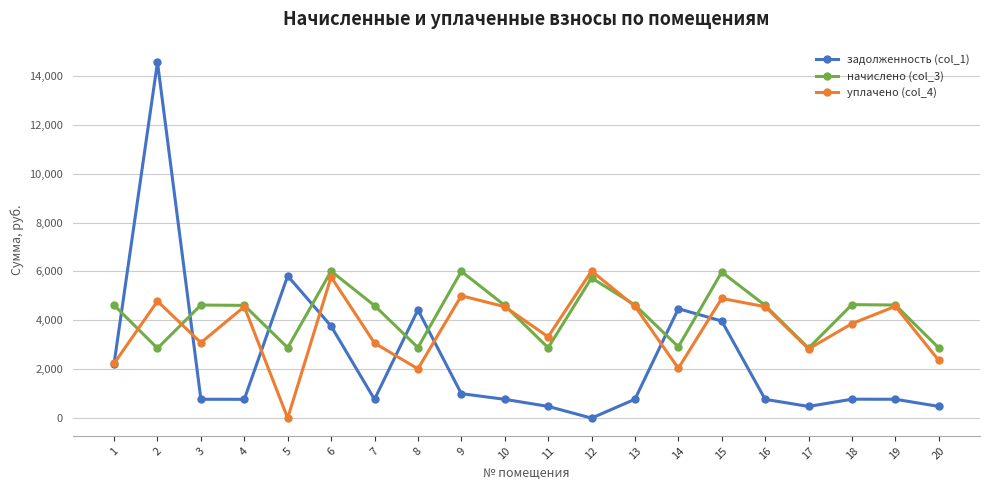

The value of начислено (col_3) at 15 is 5973.7. True or false?

True